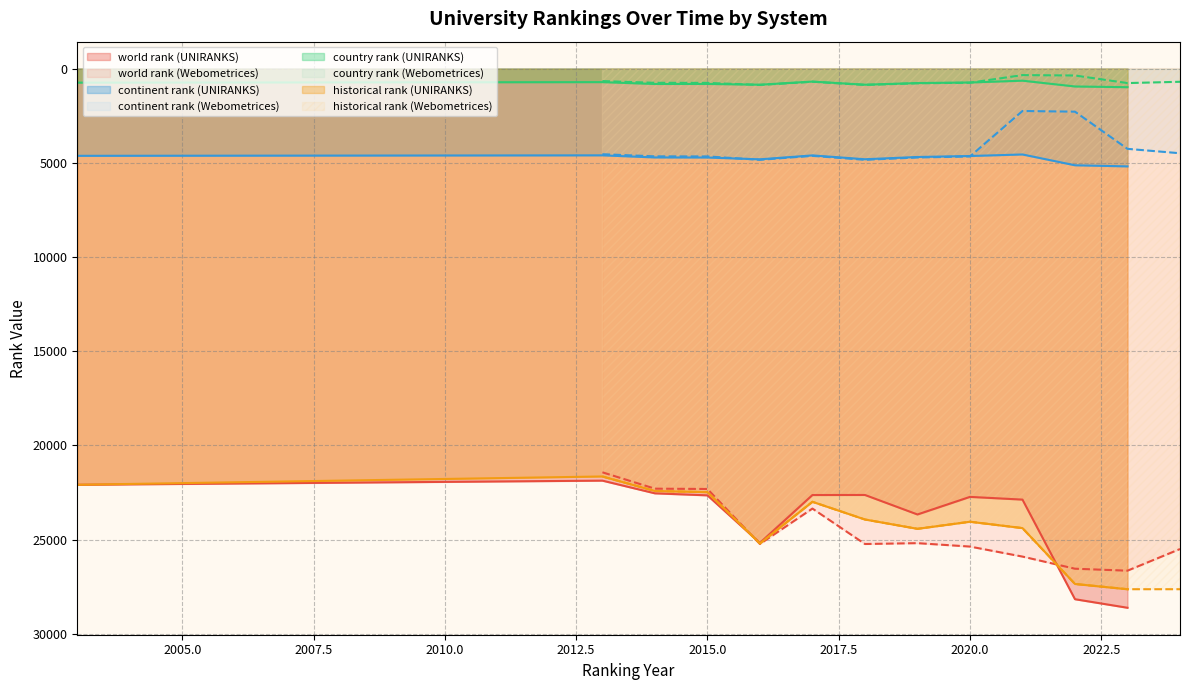

List the labels in order of continent rank value, largest first.

2023, 2022, 2016, 2018, 2016, 2018, 2015, 2019, 2014, 2019, 2020, 2015, 2014, 2020, 2017, 2003, 2017, 2013, 2021, 2013, 2024, 2023, 2022, 2021